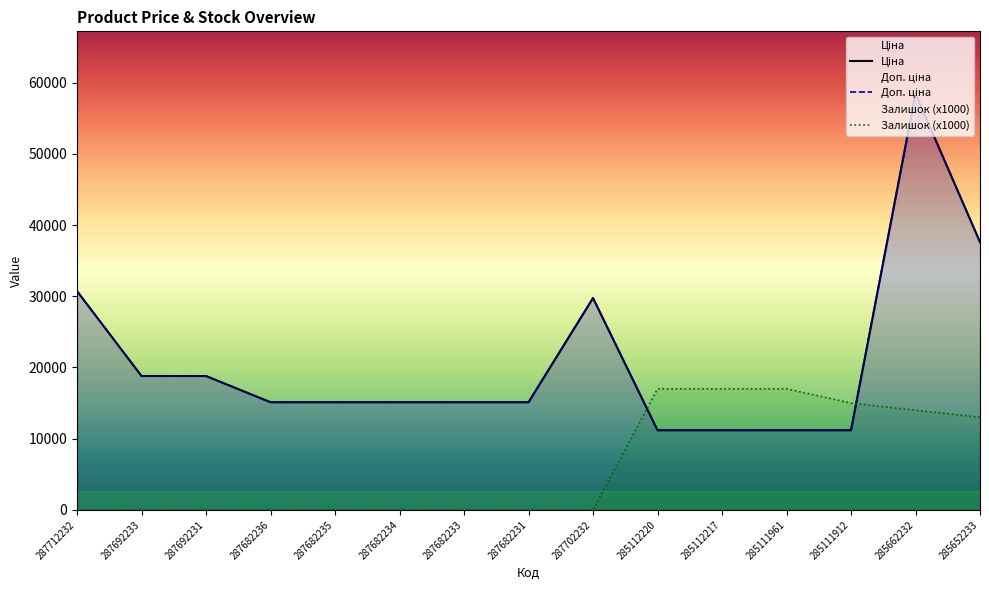

Reading left to right, transcribe all the data shown in this chart.

Ціна: 287712232=30717.1	287692233=18796.8	287692231=18796.8	287682236=15120.0	287682235=15120.0	287682234=15120.0	287682233=15120.0	287682231=15120.0	287702232=29747.2	285112220=11188.2	285112217=11188.2	285111961=11188.2	285111912=11188.2	285662232=58426.5	285652233=37593.6
Доп. ціна: 287712232=30717.1	287692233=18796.8	287692231=18796.8	287682236=15120.0	287682235=15120.0	287682234=15120.0	287682233=15120.0	287682231=15120.0	287702232=29747.2	285112220=11188.2	285112217=11188.2	285111961=11188.2	285111912=11188.2	285662232=58426.5	285652233=37593.6
Залишок: 287712232=0.0	287692233=0.0	287692231=0.0	287682236=0.0	287682235=0.0	287682234=0.0	287682233=0.0	287682231=0.0	287702232=0.0	285112220=17000.0	285112217=17000.0	285111961=17000.0	285111912=15000.0	285662232=14000.0	285652233=13000.0